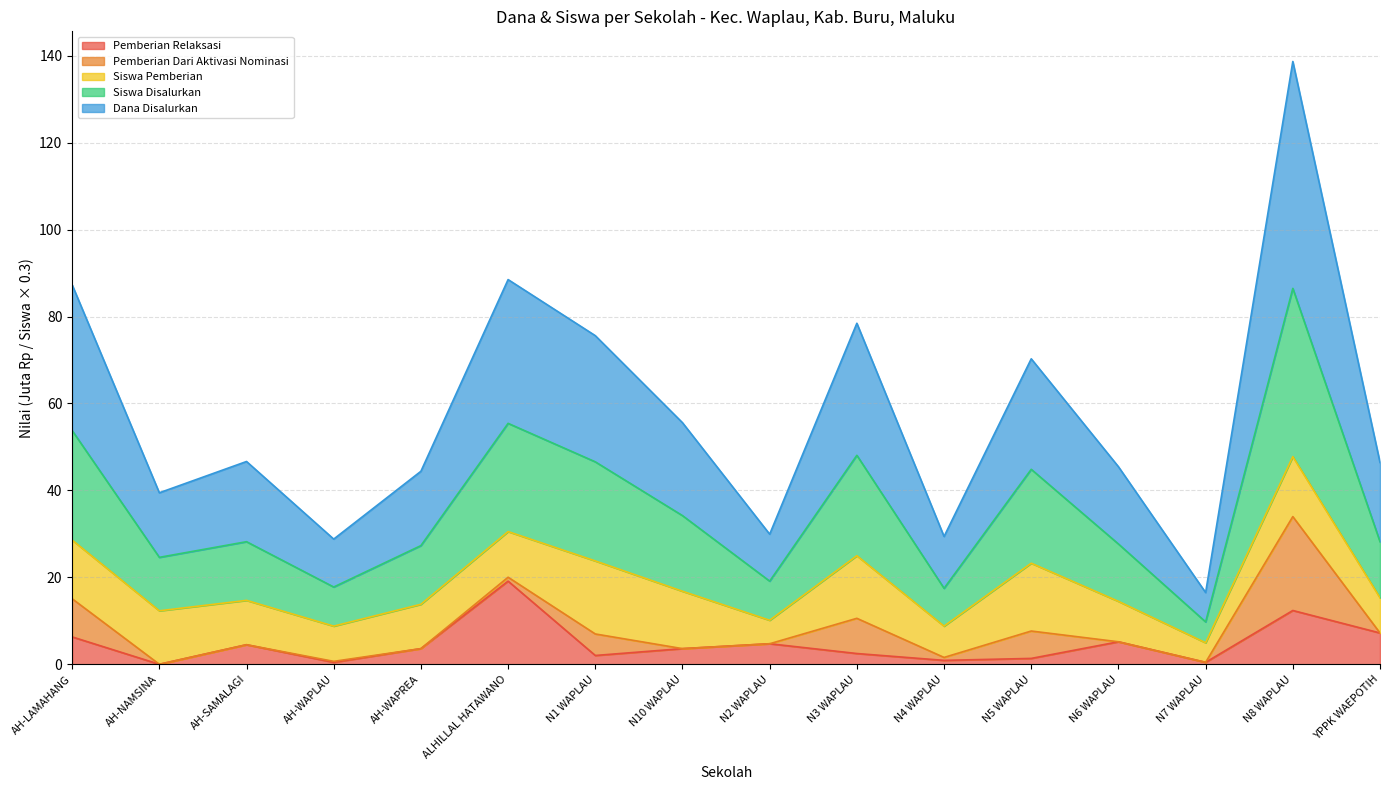

At which label does Pemberian Relaksasi reach its peak?

ALHILLAL HATAWANO